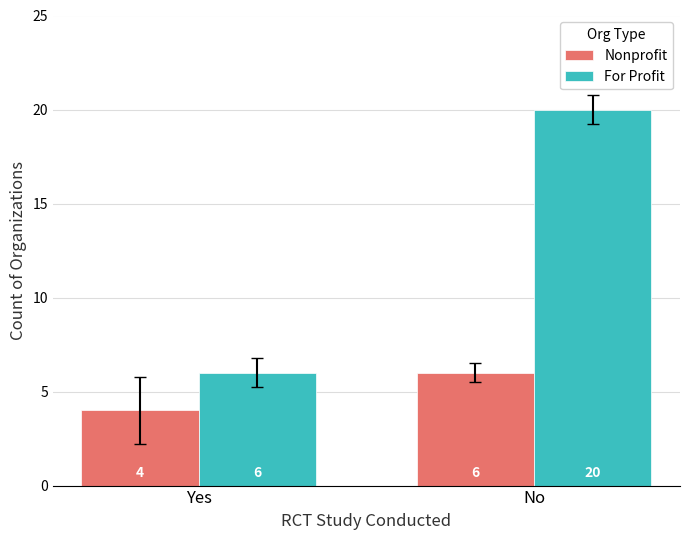

How many series are shown in this chart?

2